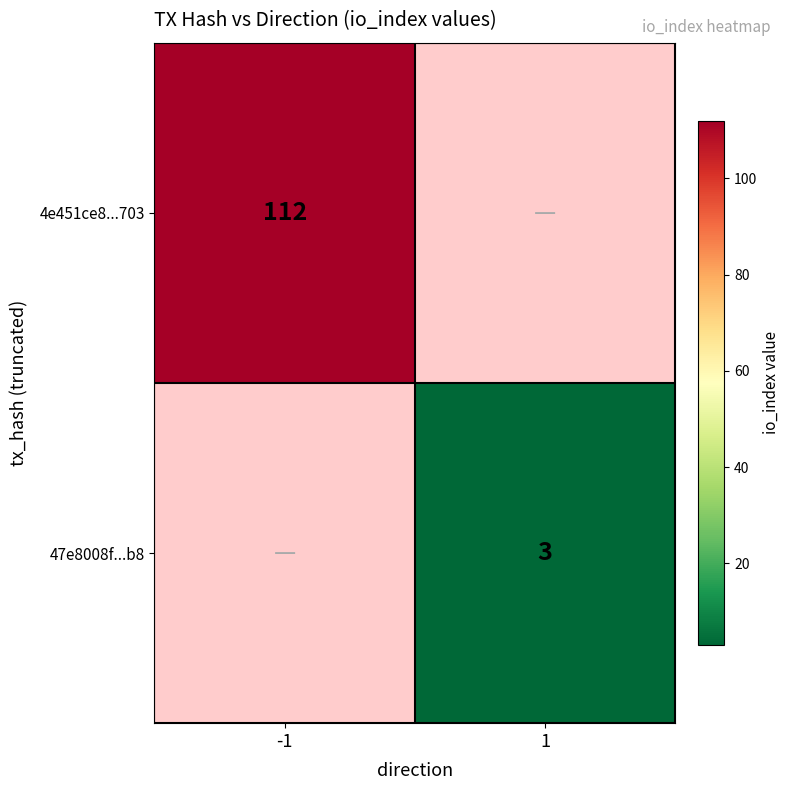

The value of 47e8008f...b8 at 1 is 5.1. True or false?

False